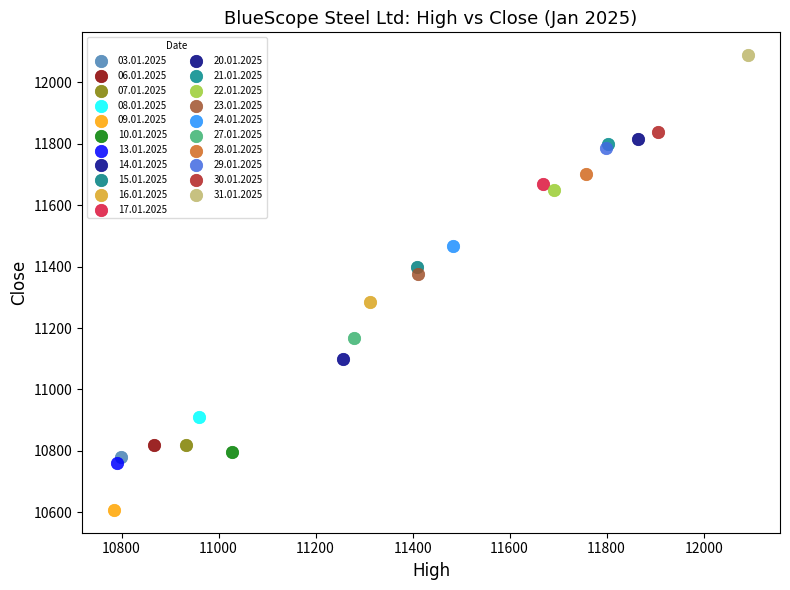

What are all the series names shown in the legend?

03.01.2025, 06.01.2025, 07.01.2025, 08.01.2025, 09.01.2025, 10.01.2025, 13.01.2025, 14.01.2025, 15.01.2025, 16.01.2025, 17.01.2025, 20.01.2025, 21.01.2025, 22.01.2025, 23.01.2025, 24.01.2025, 27.01.2025, 28.01.2025, 29.01.2025, 30.01.2025, 31.01.2025